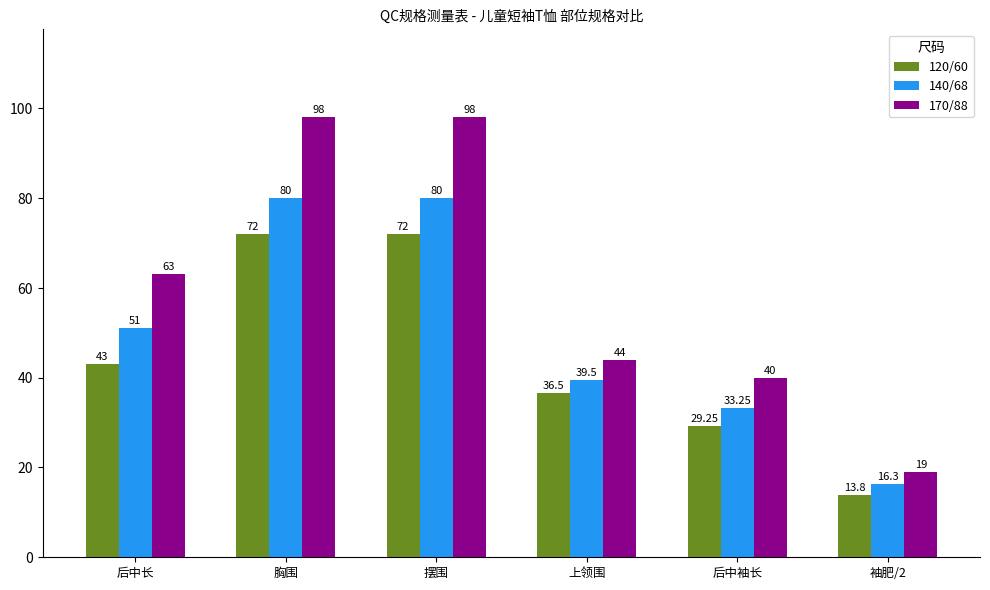

What position from the left is 袖肥/2?

6